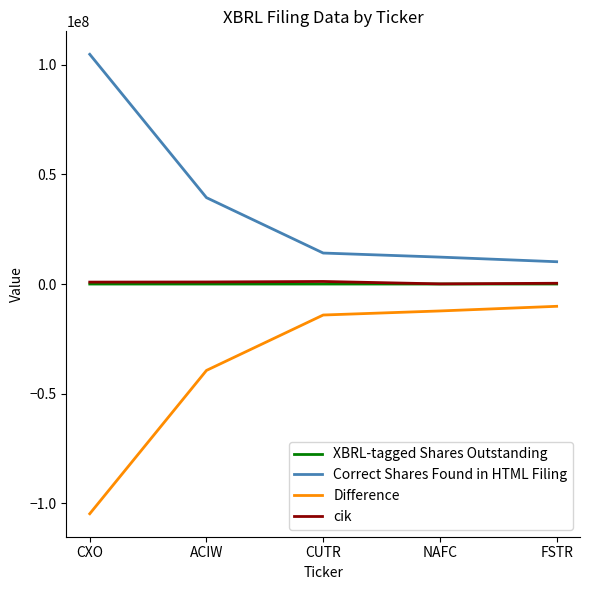

Where is Difference nearest to the value -57444494?

ACIW